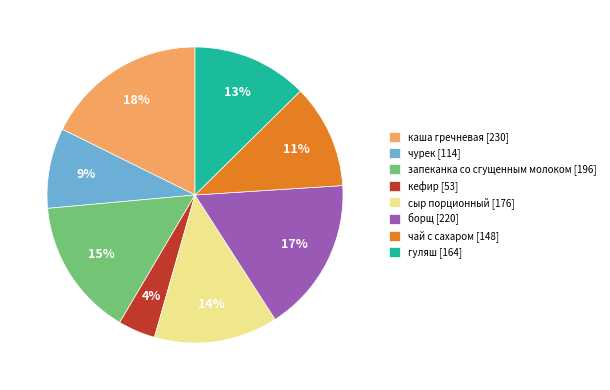

Which has a higher value, чурек [114] or чай с сахаром [148]?

чай с сахаром [148]